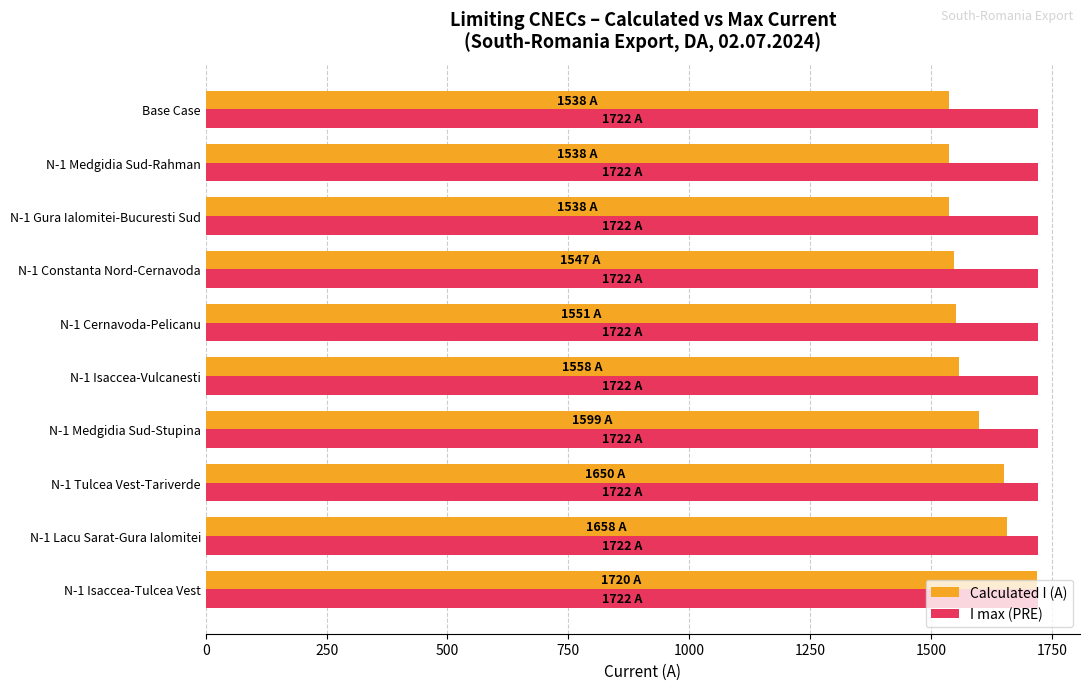

Rank the series by their average value, from highest to lowest.

I max (PRE), Calculated I (A)